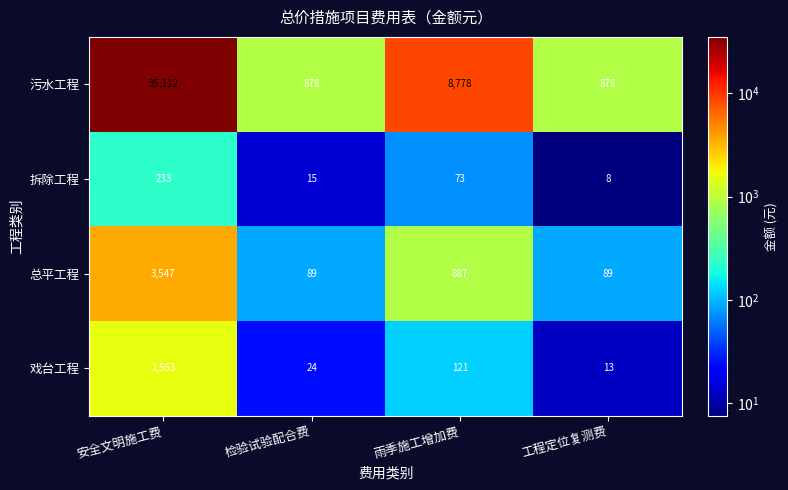

Count the number of data series in this chart.

4